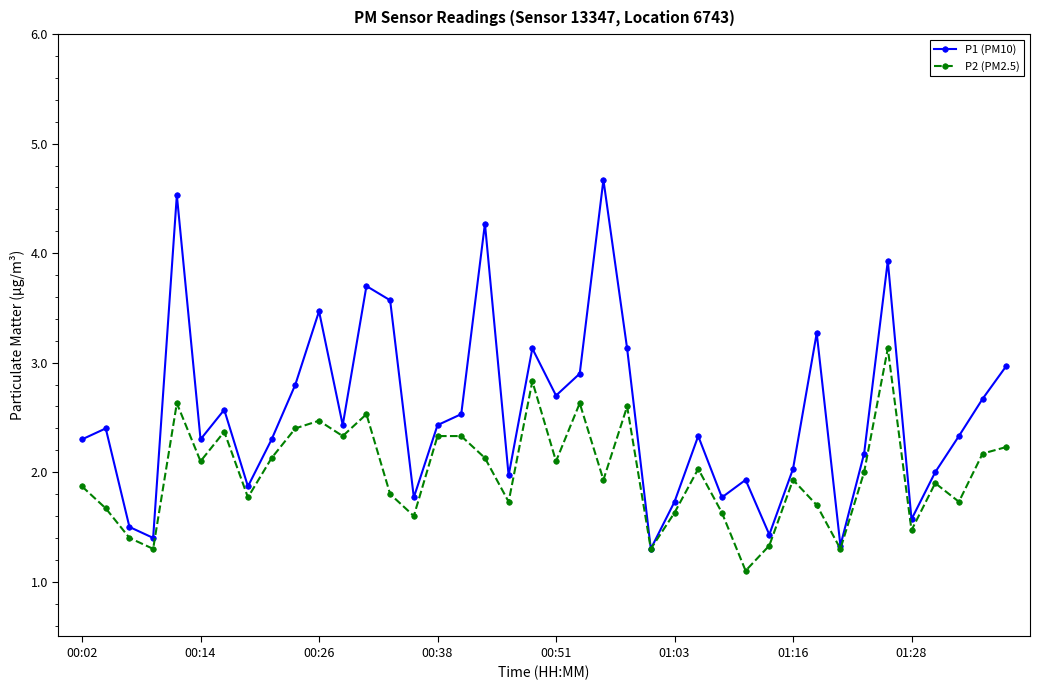

List the series in order of their peak value, lowest first.

P2 (PM2.5), P1 (PM10)